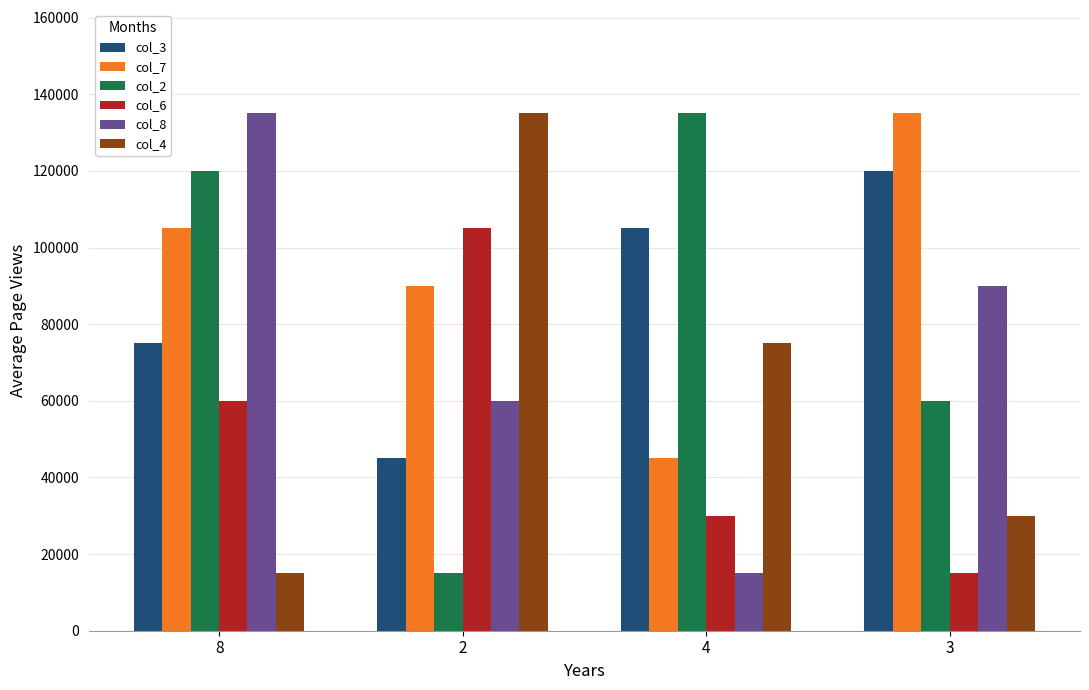

What is the difference between the second highest and minimum values in the col_8 series?

75000